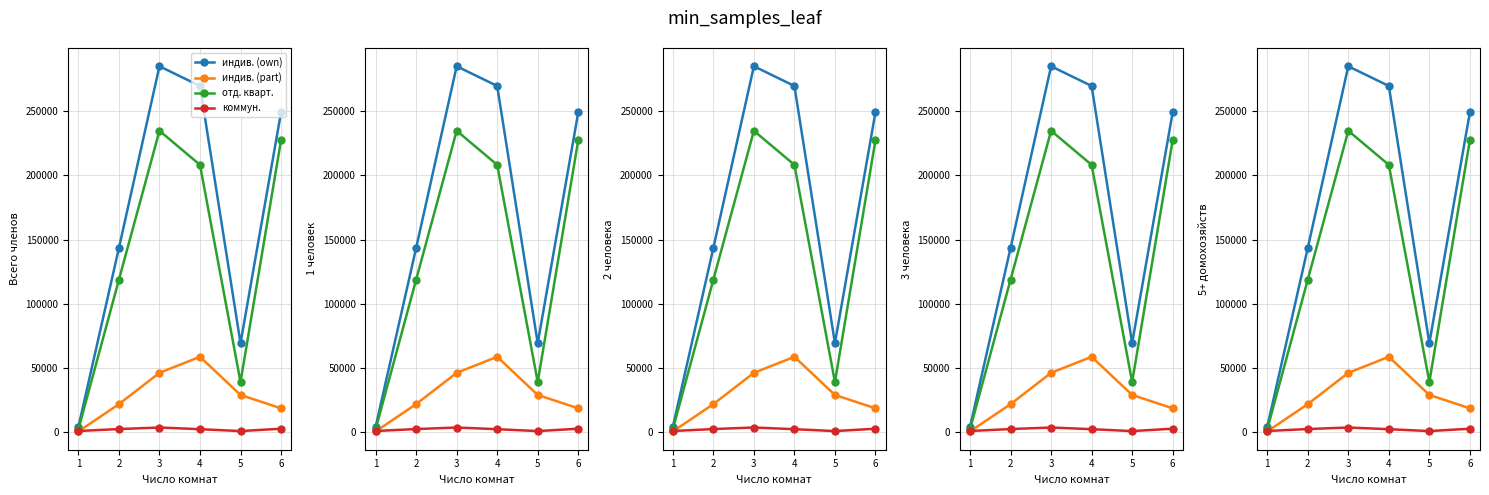

Which has a higher value, 1 or 3?

3